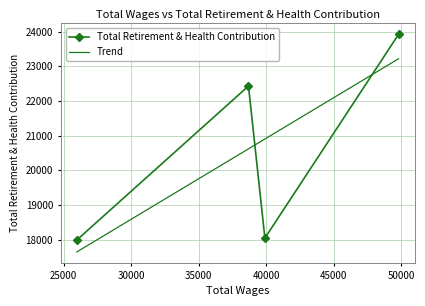

Rank the categories by value from lowest to highest.

25965.0, 39894.0, 38680.0, 49795.0